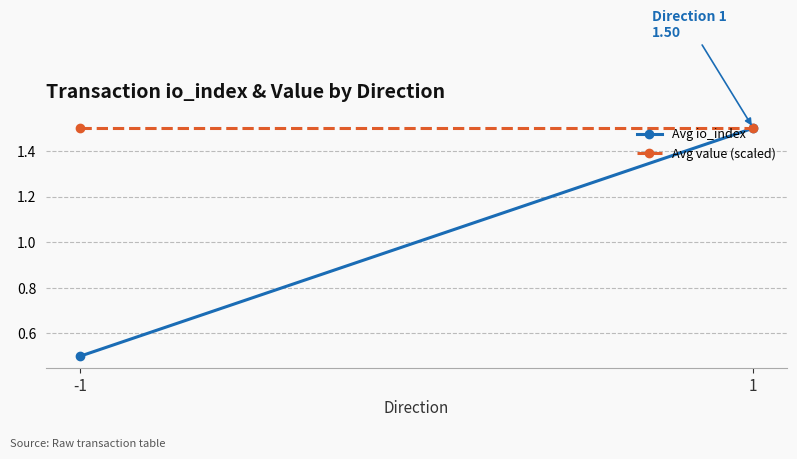

Which category has the highest value in the Avg io_index series?

1